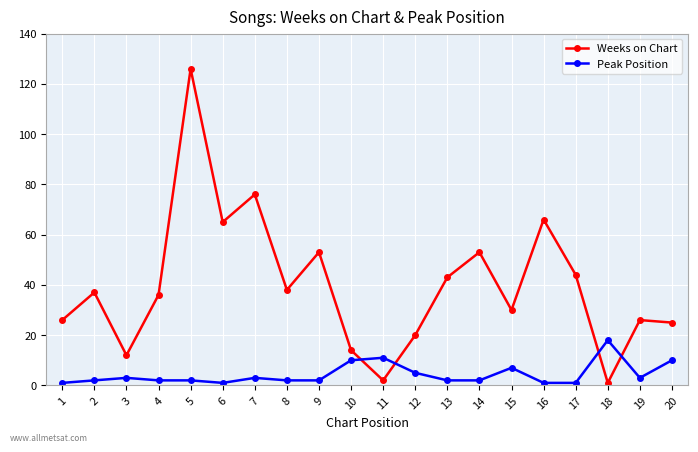

Between 6 and 12, which series saw the biggest shift?

Weeks on Chart